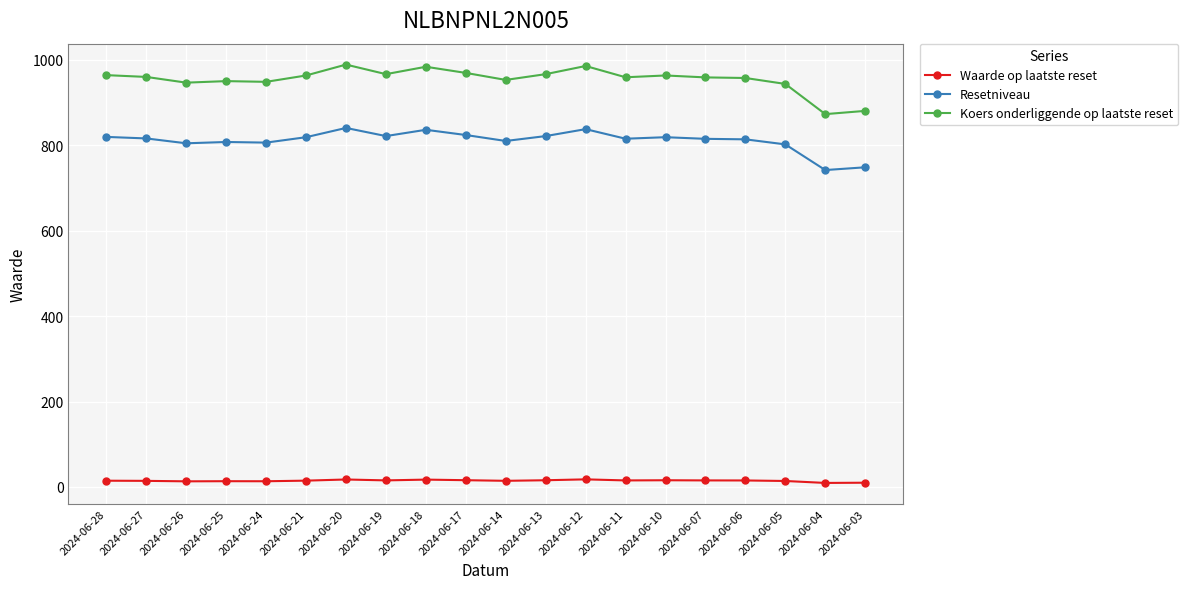

Which series has the widest spread of values?

Koers onderliggende op laatste reset